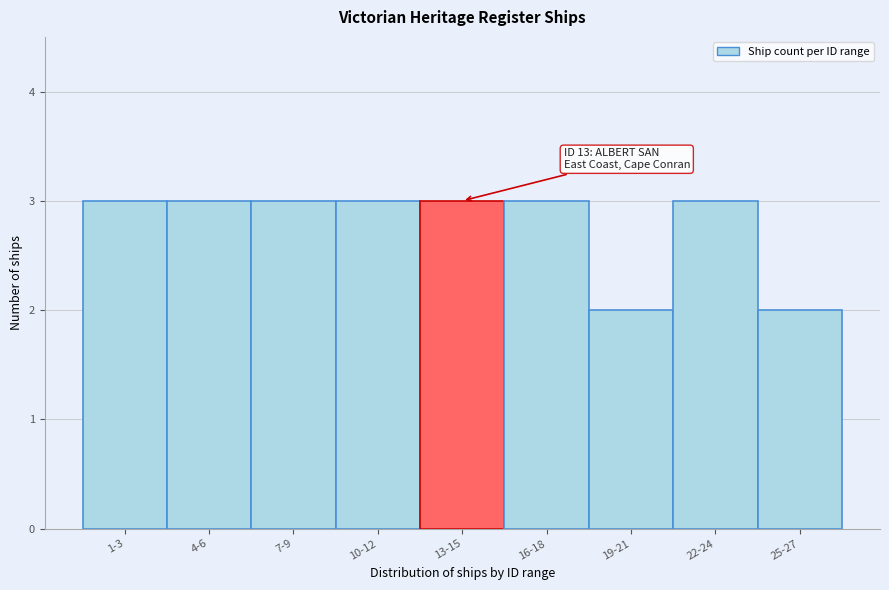

Reading left to right, transcribe all the data shown in this chart.

1-3=3	4-6=3	7-9=3	10-12=3	13-15=3	16-18=3	19-21=2	22-24=3	25-27=2